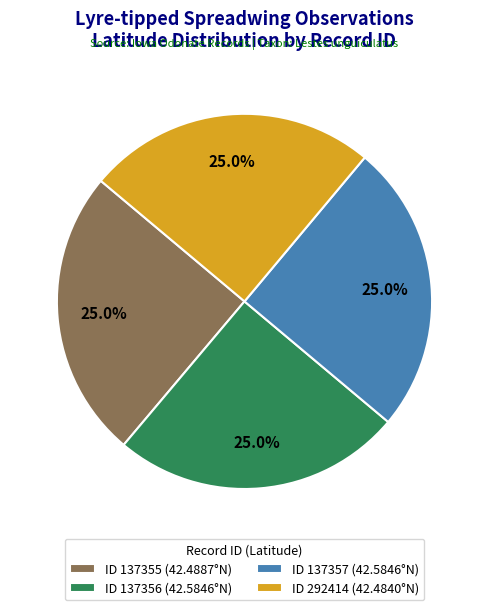

Approximately how many times larger is the value at ID 137357 (42.5846°N) compared to ID 137355 (42.4887°N)?

1.0